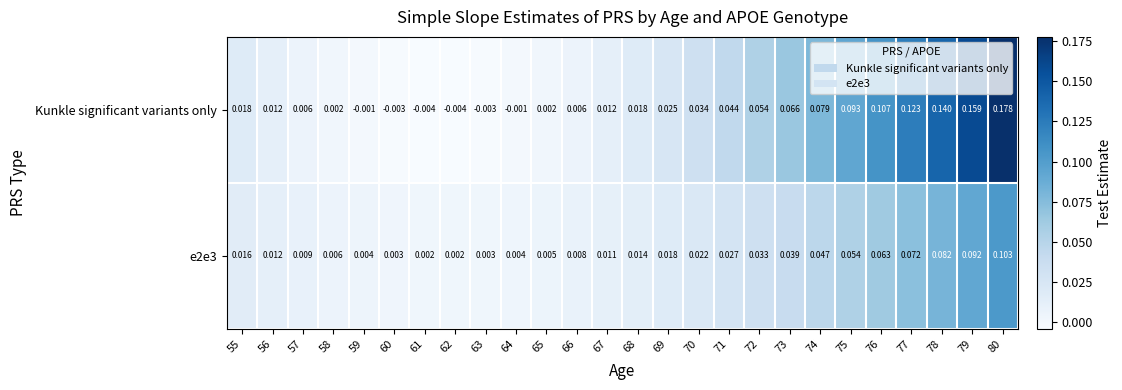

Which series has the largest range (max minus min)?

Kunkle significant variants only